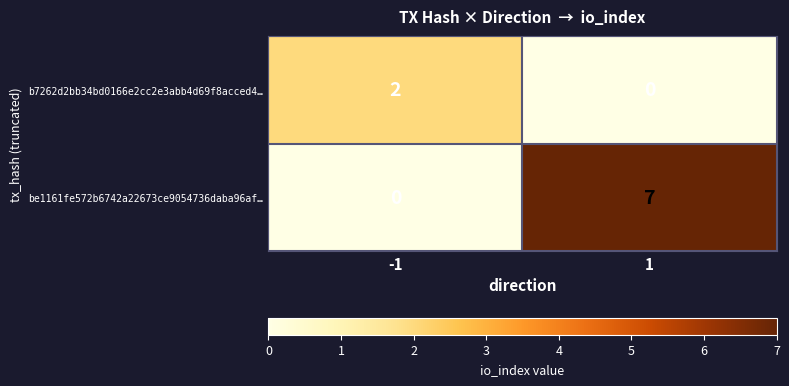

What is the spread (max minus min) of values at -1?

2